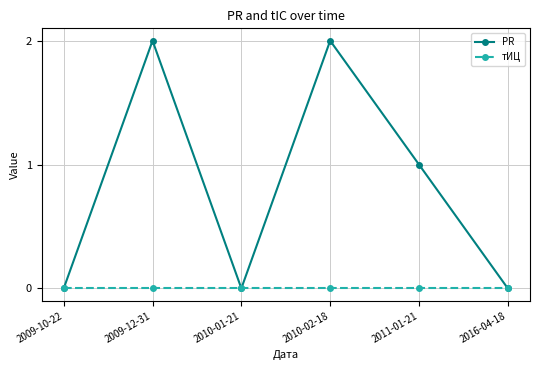

Where is PR nearest to the value 1?

2011-01-21